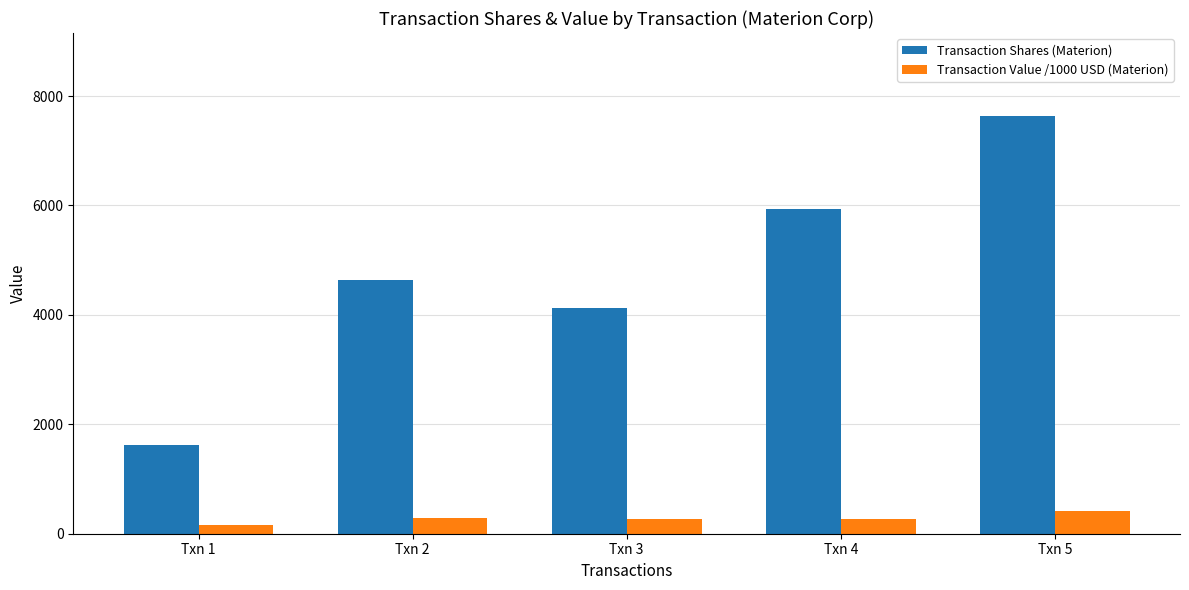

At how many categories does at least one series exceed 2666?

4